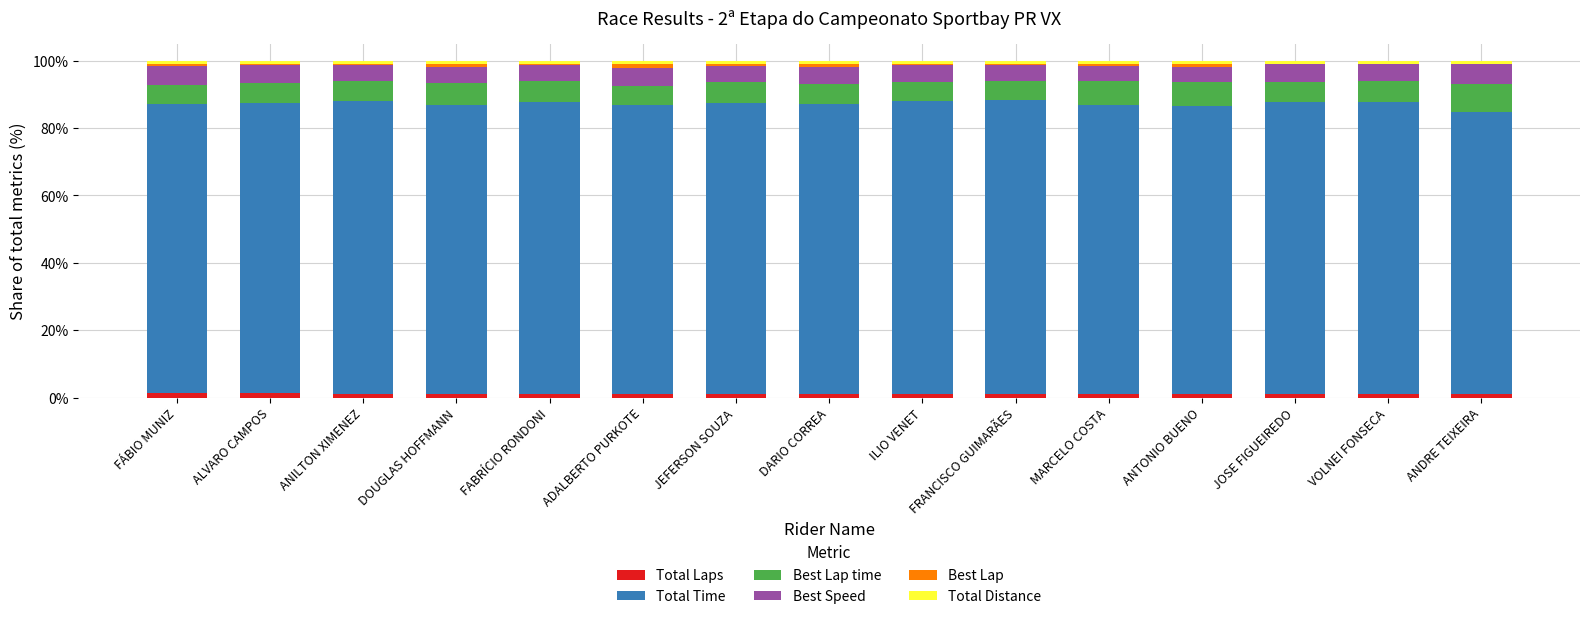

How many distinct data groups are displayed?

6